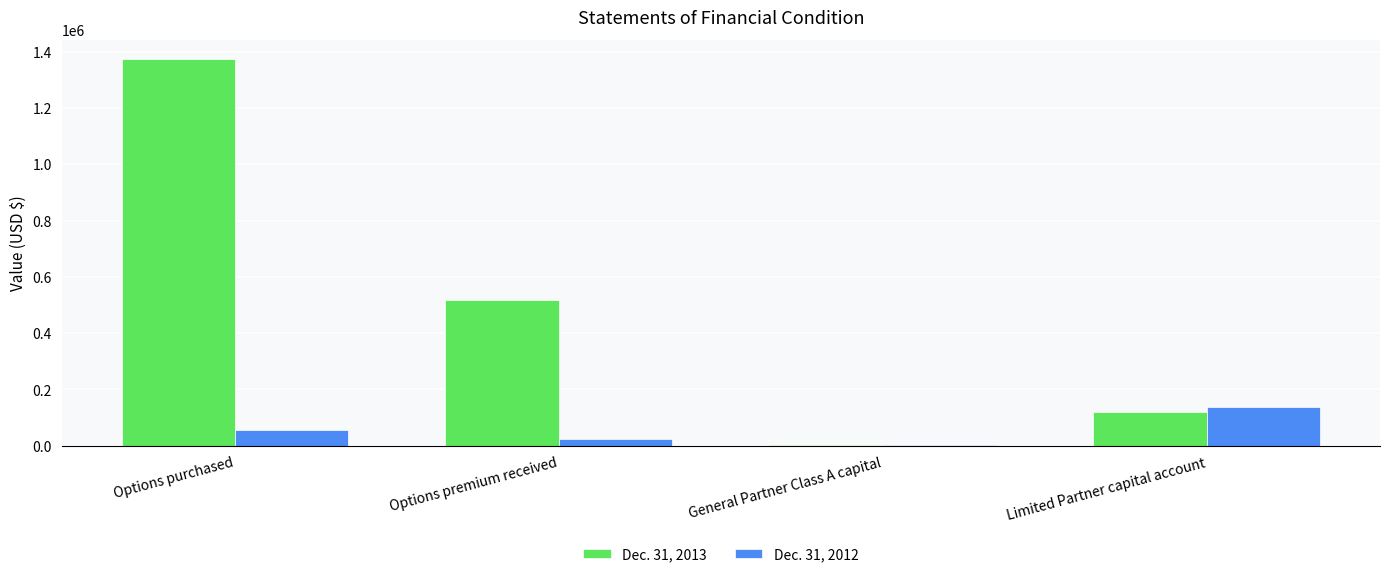

What is the total value across all series at Options purchased?

1428000.0